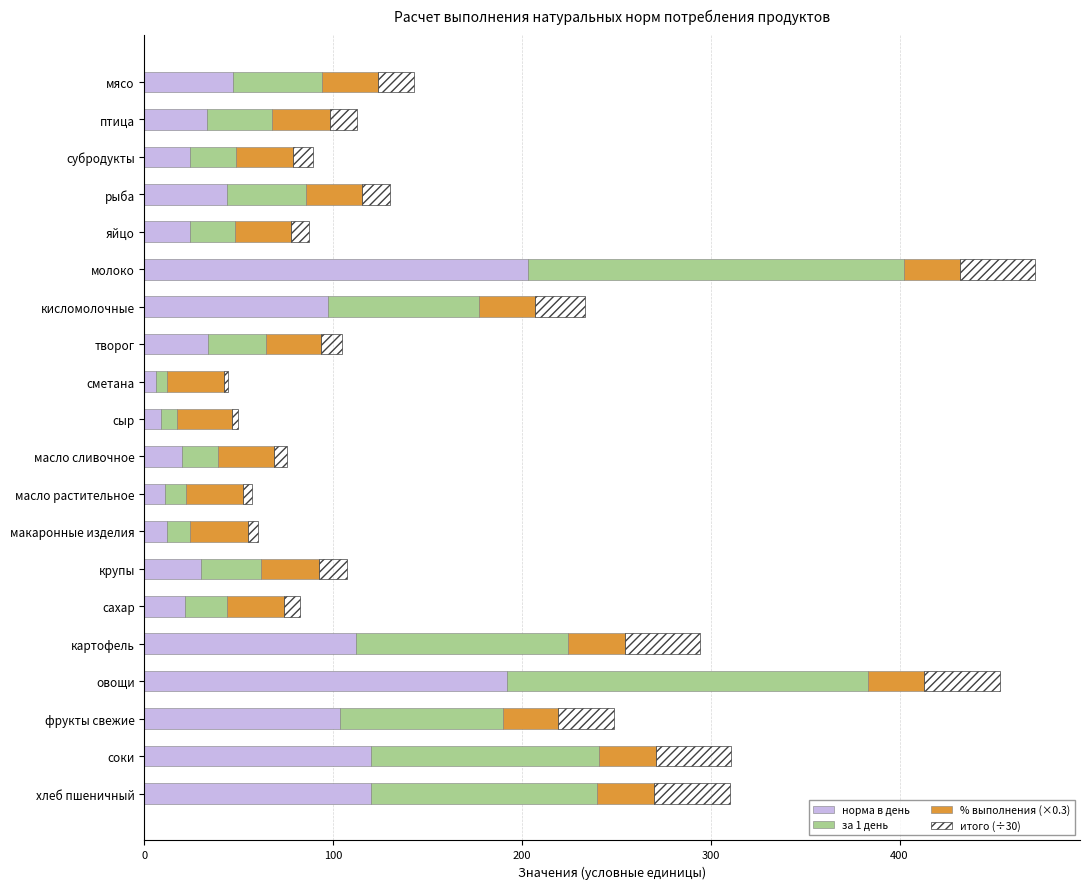

What is the total value across all series at овощи?

453.2